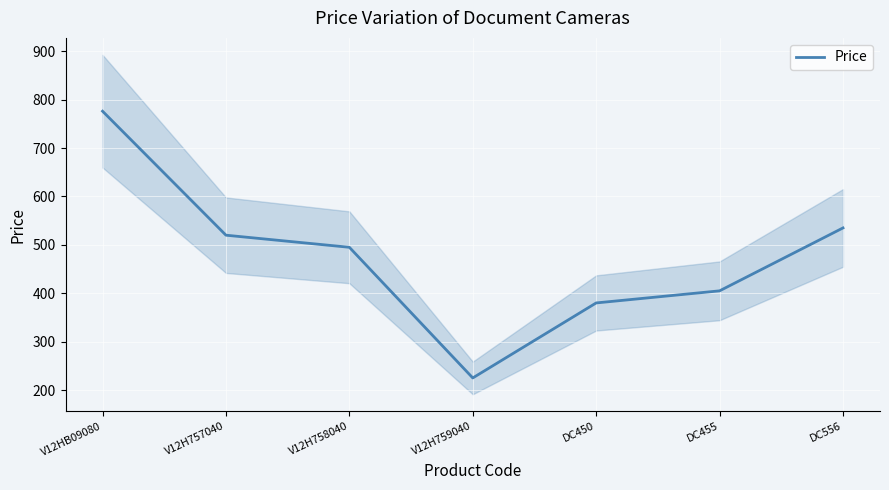

What is the sum of all values?

3336.2